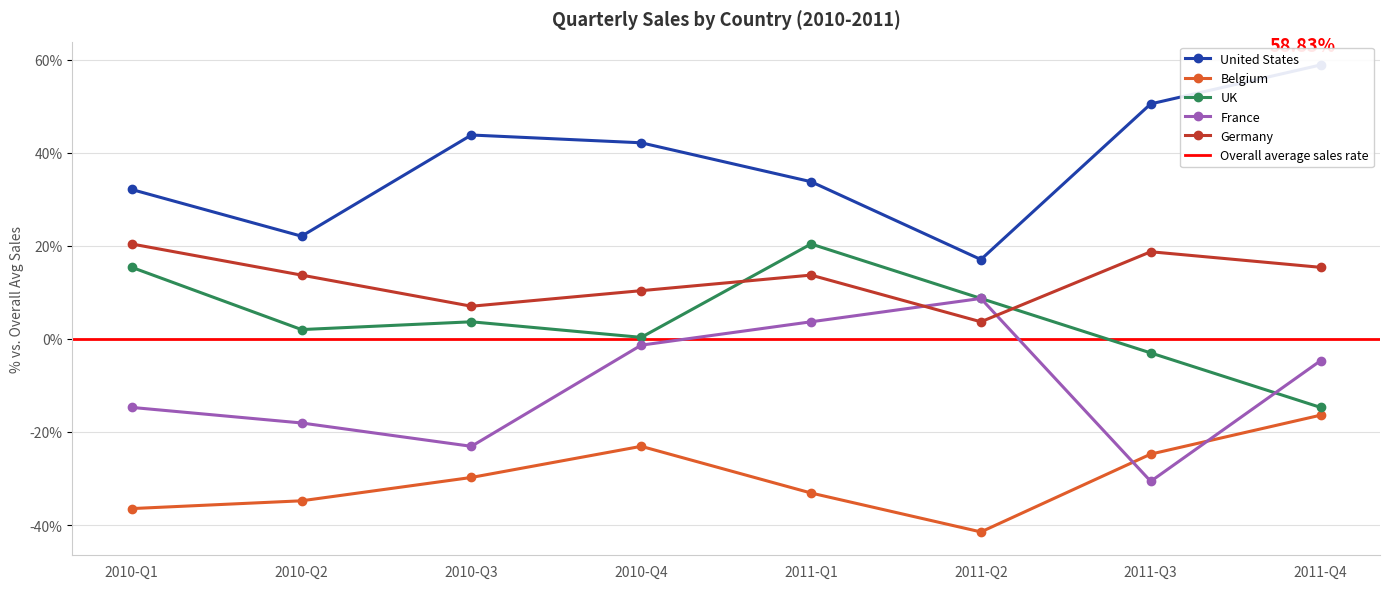

Where is the first local maximum for Germany?

2011-Q1